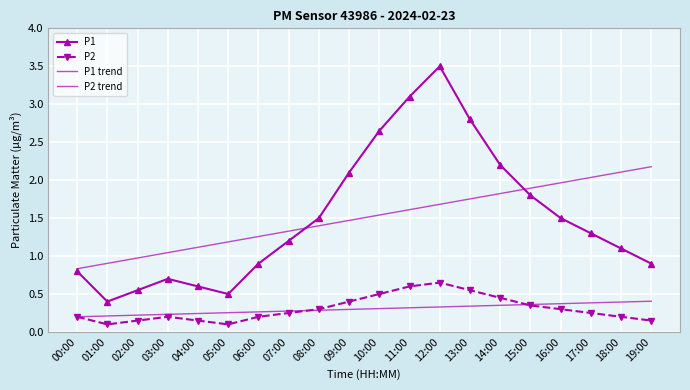

Reading left to right, transcribe all the data shown in this chart.

P1: 0.8	0.4	0.6	0.7	0.6	0.5	0.9	1.2	1.5	2.1	2.6	3.1	3.5	2.8	2.2	1.8	1.5	1.3	1.1	0.9
P2: 0.2	0.1	0.1	0.2	0.1	0.1	0.2	0.2	0.3	0.4	0.5	0.6	0.7	0.6	0.5	0.3	0.3	0.2	0.2	0.1
P1 trend: 0.8	0.9	1.0	1.0	1.1	1.2	1.3	1.3	1.4	1.5	1.5	1.6	1.7	1.8	1.8	1.9	2.0	2.0	2.1	2.2
P2 trend: 0.2	0.2	0.2	0.2	0.2	0.3	0.3	0.3	0.3	0.3	0.3	0.3	0.3	0.3	0.4	0.4	0.4	0.4	0.4	0.4